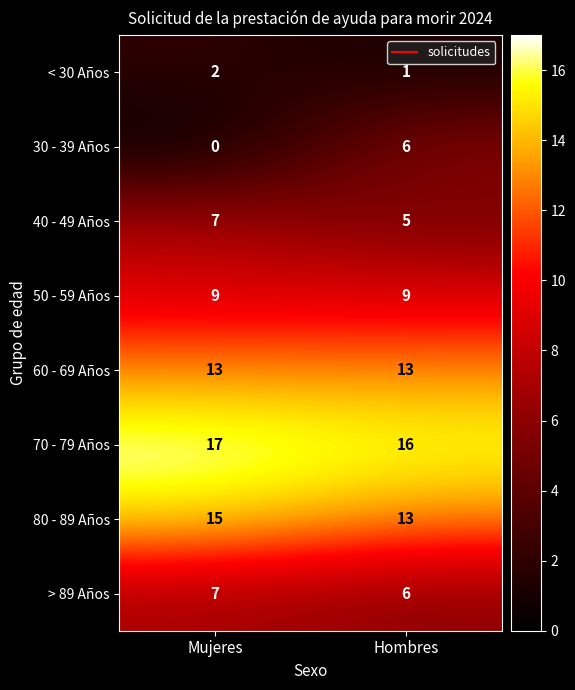

Which label corresponds to the smallest value in the chart?

Mujeres